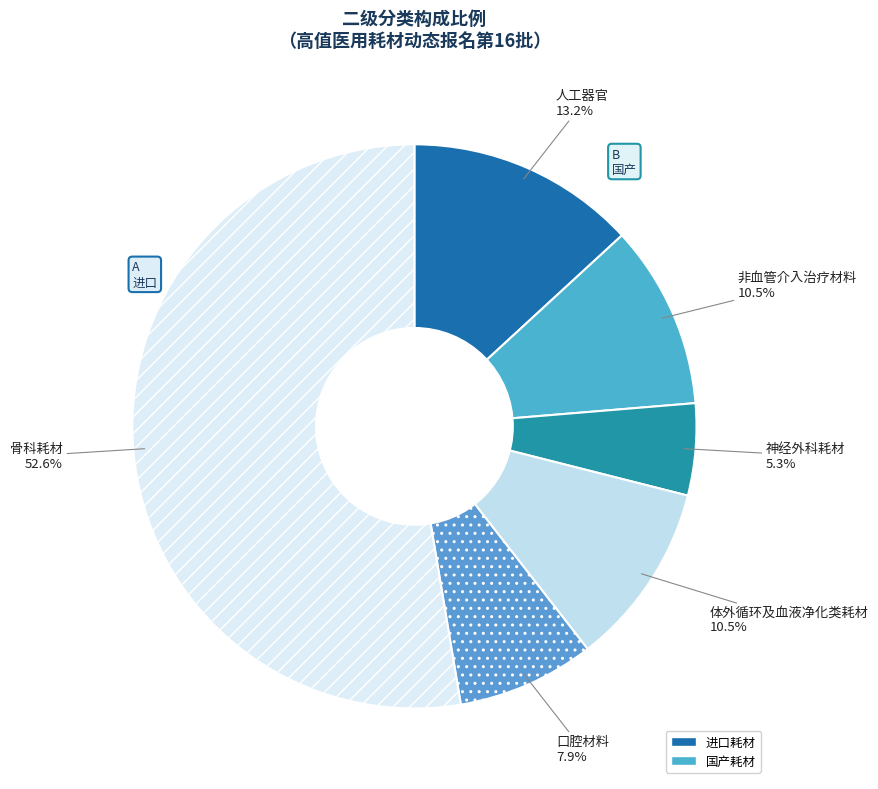

Combined, what portion of the pie is 神经外科耗材 and 口腔材料?

13.2%